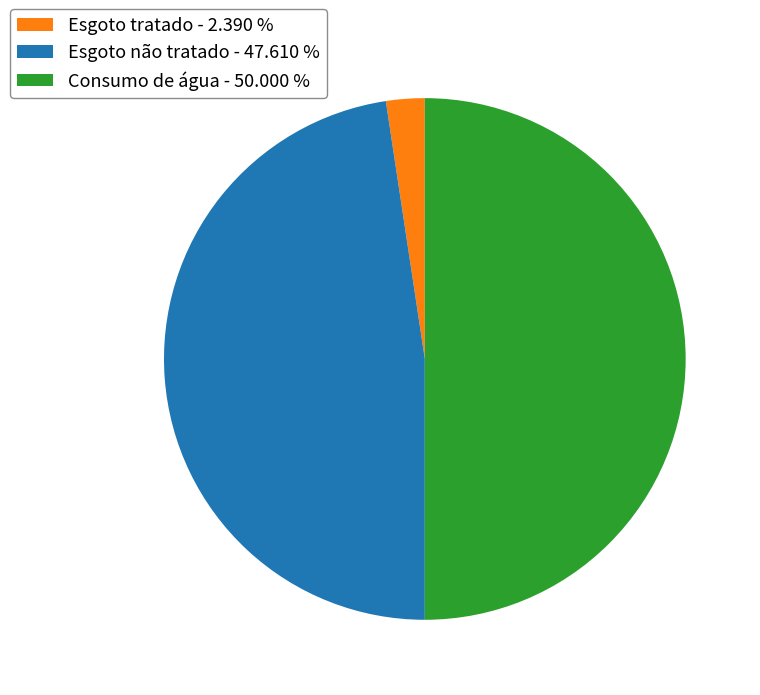

How many segments does this pie chart have?

3